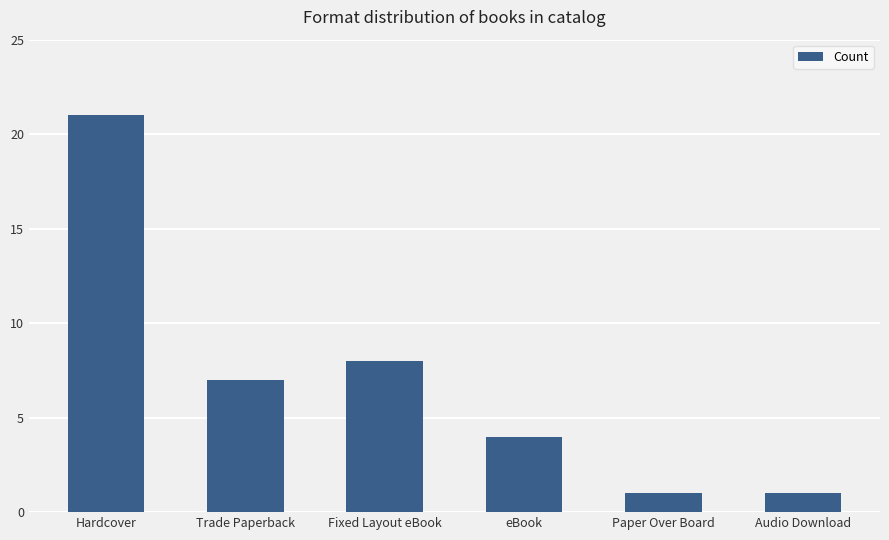

The value at Paper Over Board is 1. True or false?

True